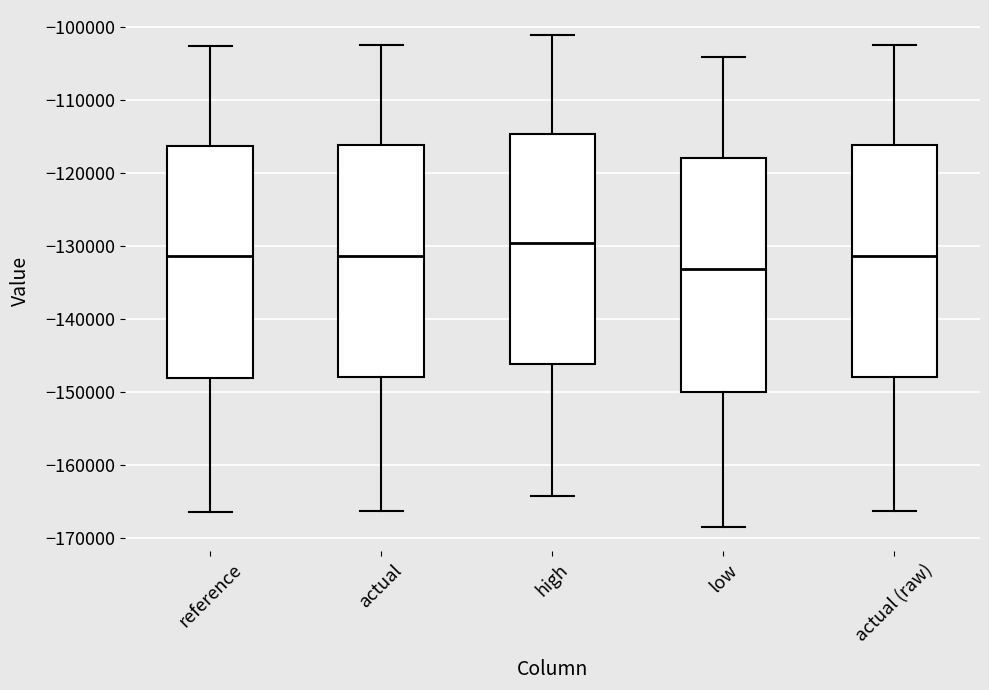

Where does the lower whisker of the box for actual (raw) end on the y-axis? The values are not printed on the chart, so give them approximately, as read against the axis.

-166000